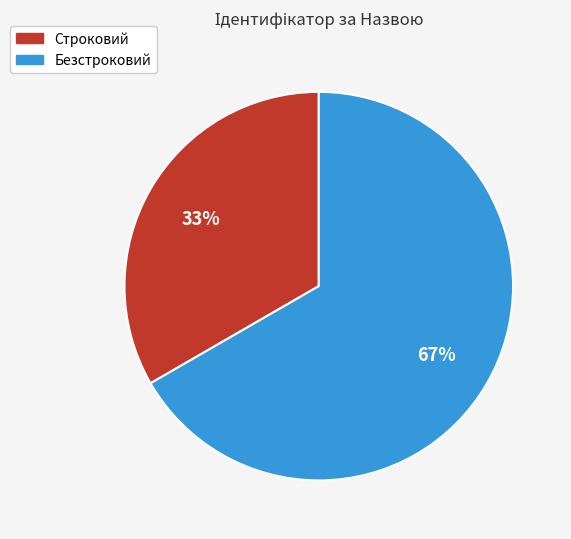

To the nearest percent, what is the average slice percentage?

50%